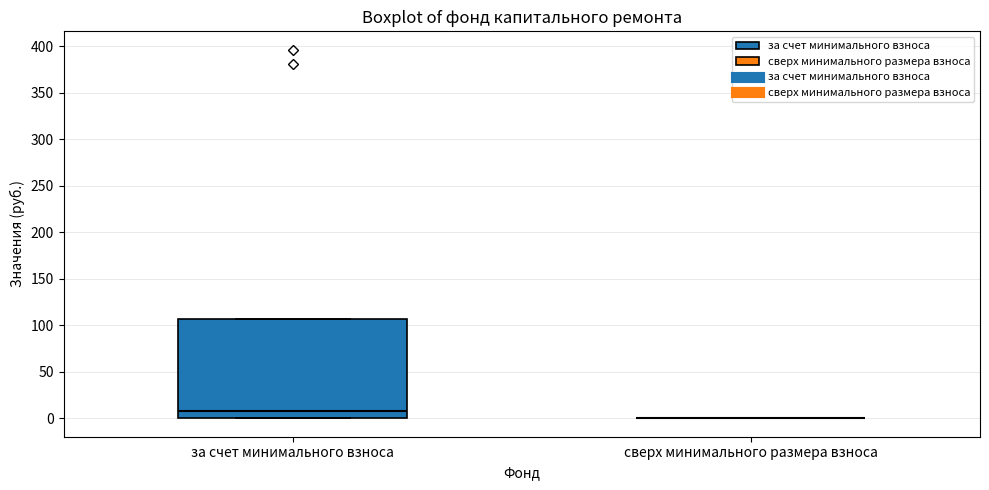

Reading left to right, transcribe this box plot: for each box, give where its median line is, the range the box spans, and where its two whiskers end, as read against the y-axis. The values are not printed on the chart, so give them approximately, as read against the axis.

за счет минимального взноса: median 10, box 0 to 105, whiskers 0 to 105
сверх минимального размера взноса: box collapsed to a line at 0, whiskers 0 to 0